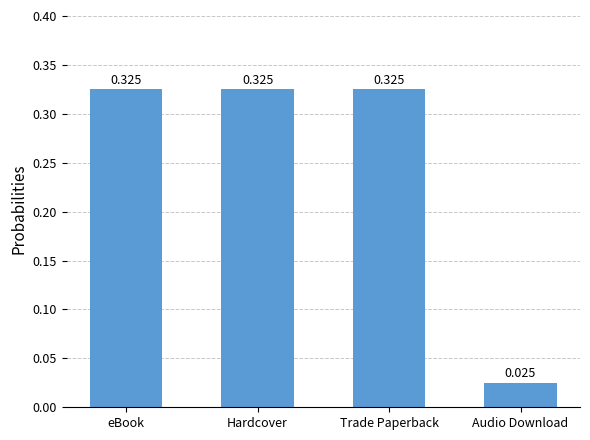

Where is the data nearest to the value 0?

Audio Download